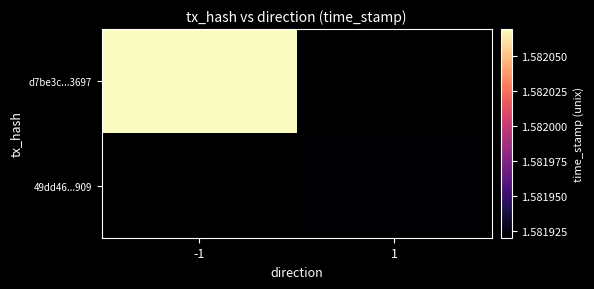

How many positive values does the 49dd46...909 series have?

1